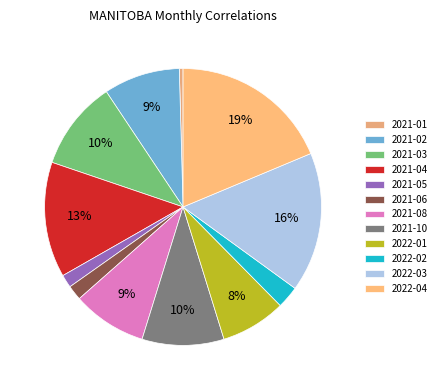

Does any single category account for the majority?

No